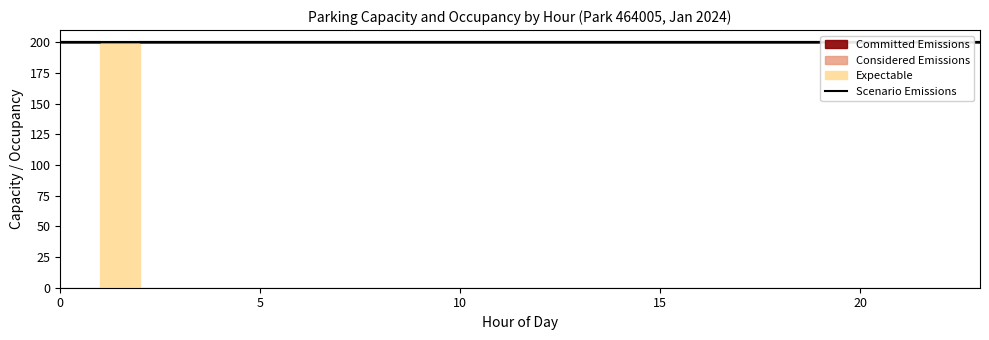

True or false: Committed Emissions and Considered Emissions intersect in this chart.

False